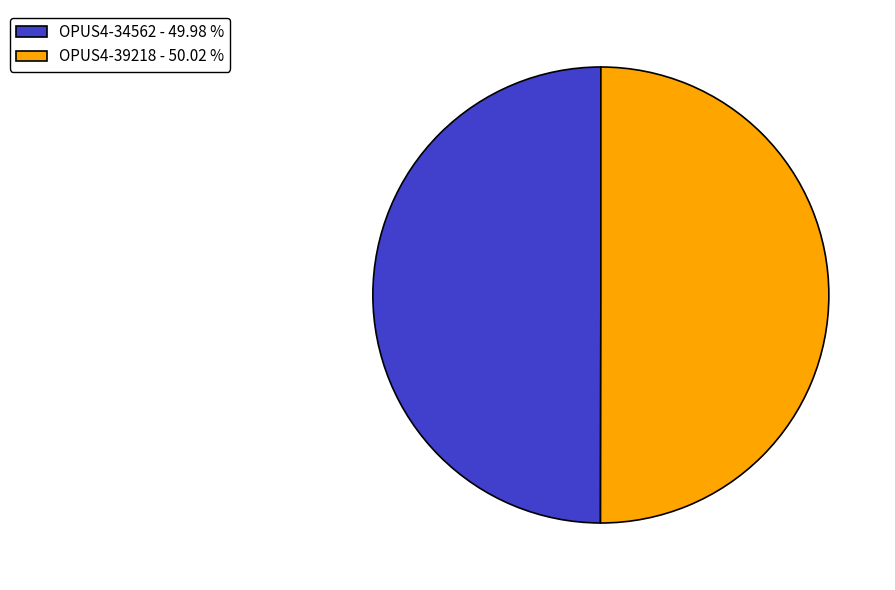

Do OPUS4-34562 - 49.98 % and OPUS4-39218 - 50.02 % together represent more than half of the pie?

Yes